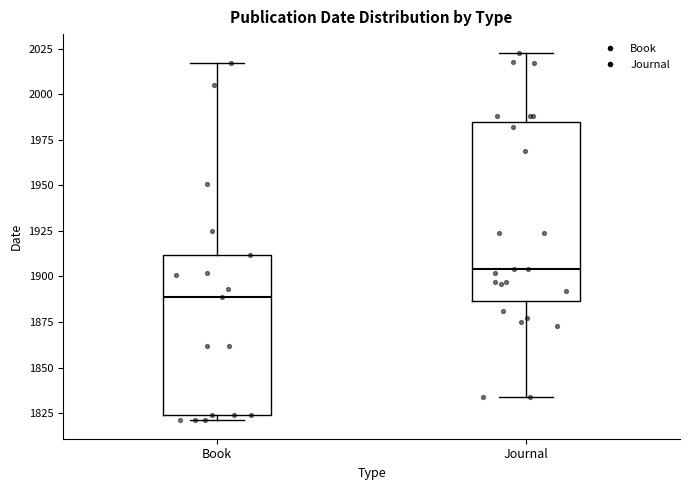

Which box has the lowest median line?

Book